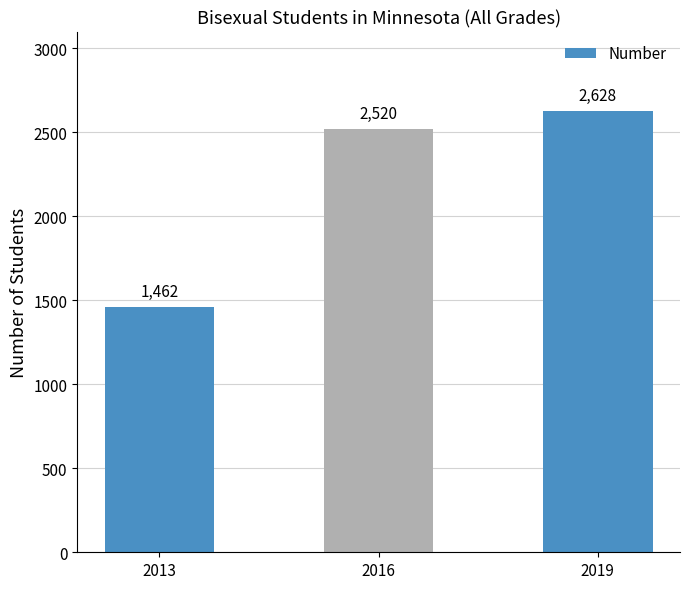

List the labels in order of value, smallest first.

2013, 2016, 2019